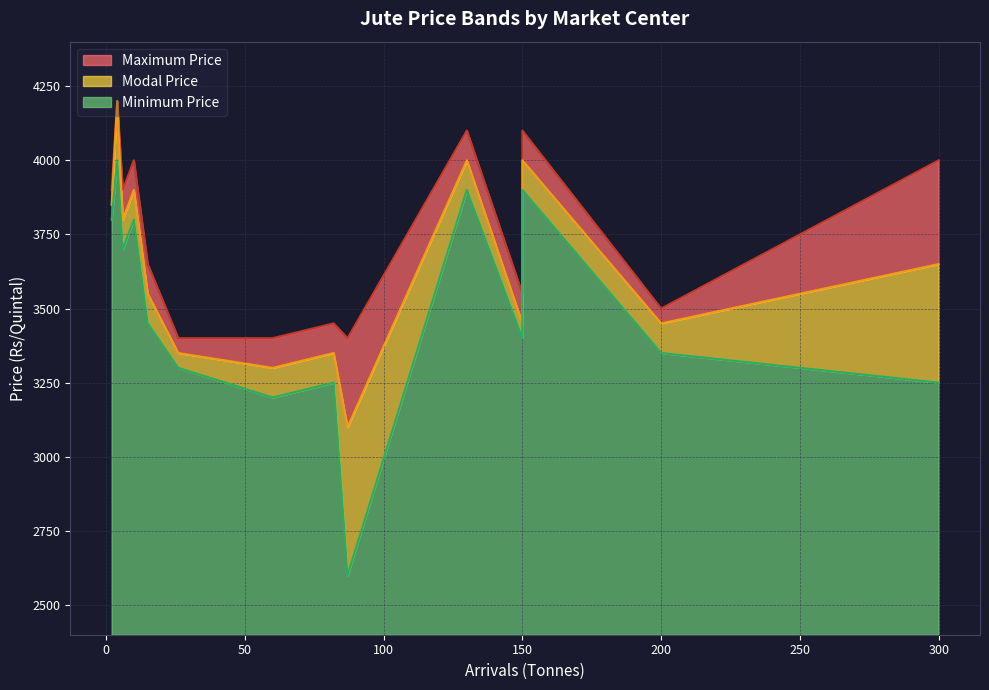

True or false: Maximum Price and Modal Price intersect in this chart.

False